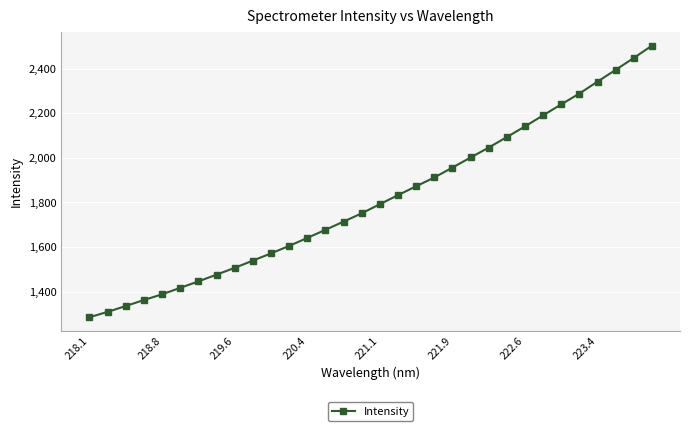

How many lines are shown in the chart?

1